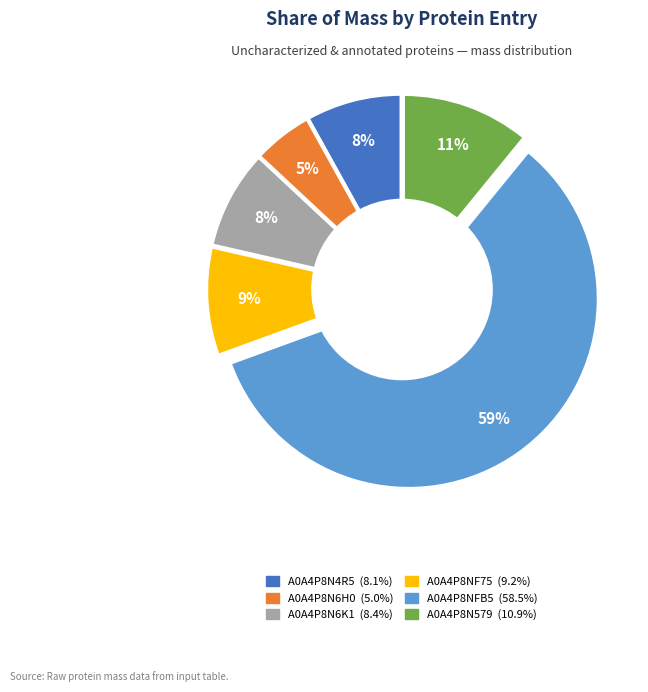

Combined, do tr|A0A4P8NFB5|A0A4P8NFB5_9CAUD and tr|A0A4P8N4R5|A0A4P8N4R5_9CAUD account for over 50%?

Yes